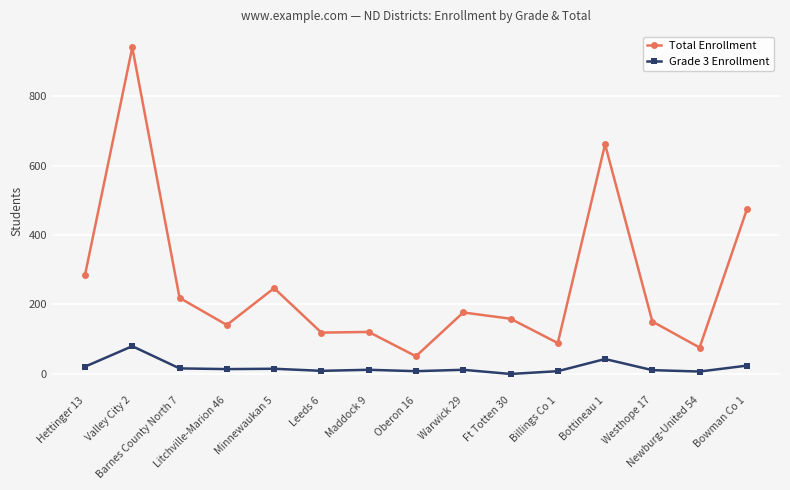

What is the sum of all Grade 3 Enrollment values?

280